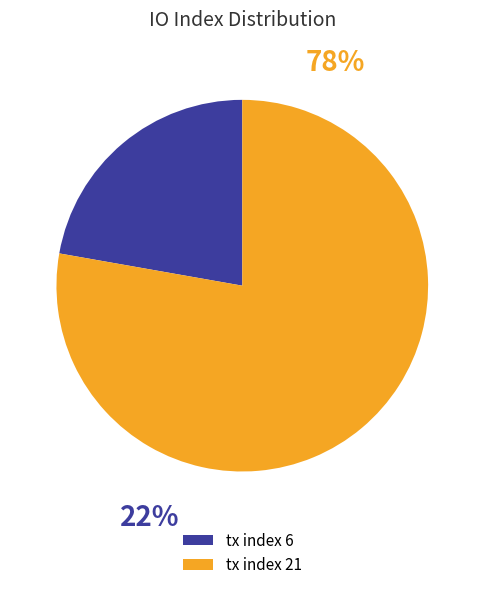

How many segments does this pie chart have?

2